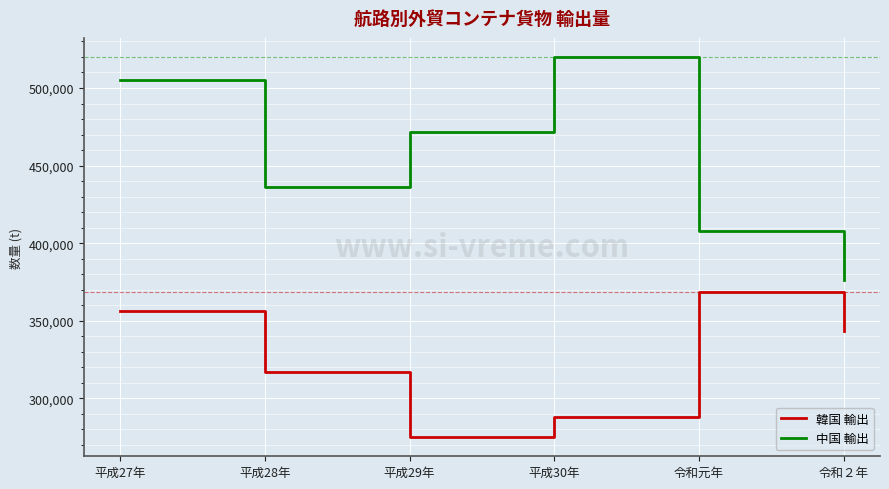

What is the greatest value displayed?

520035